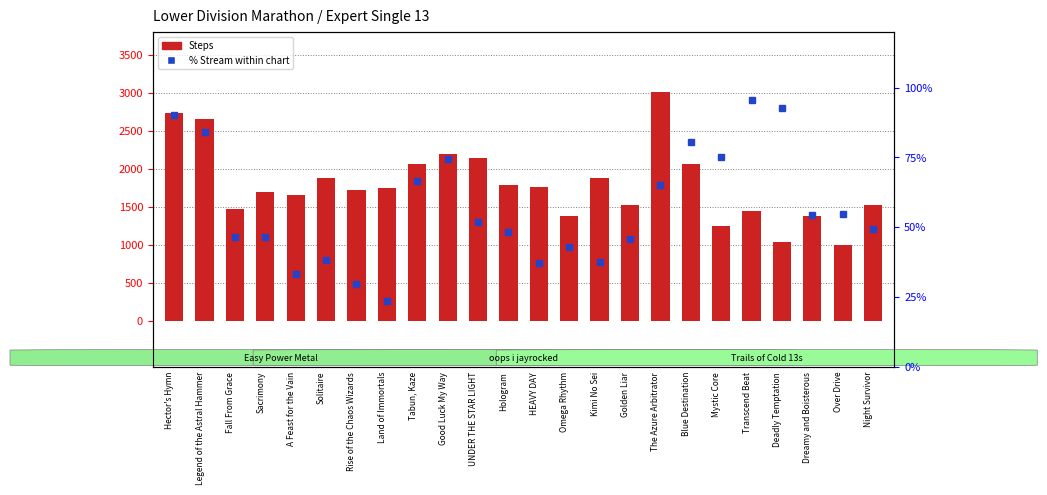

Read the Steps value at Dreamy and Boisterous.

1377.0